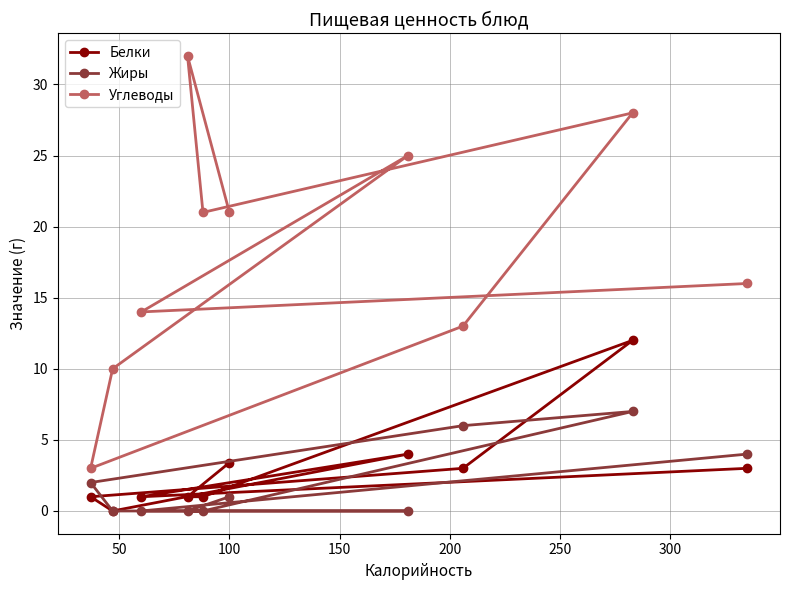

List the series in order of their peak value, lowest first.

Жиры, Белки, Углеводы